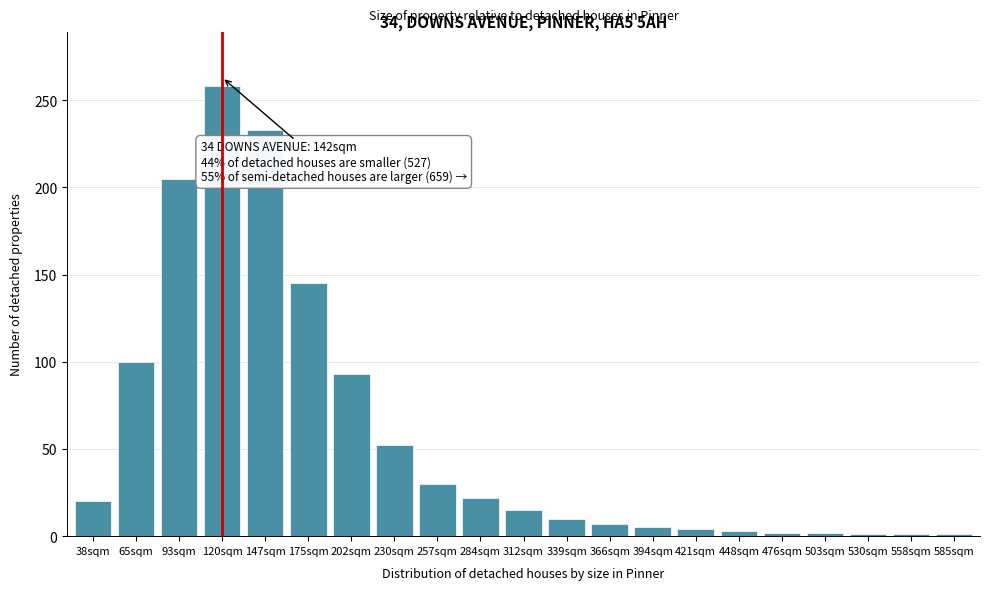

At which label is the value closest to 129?

175sqm